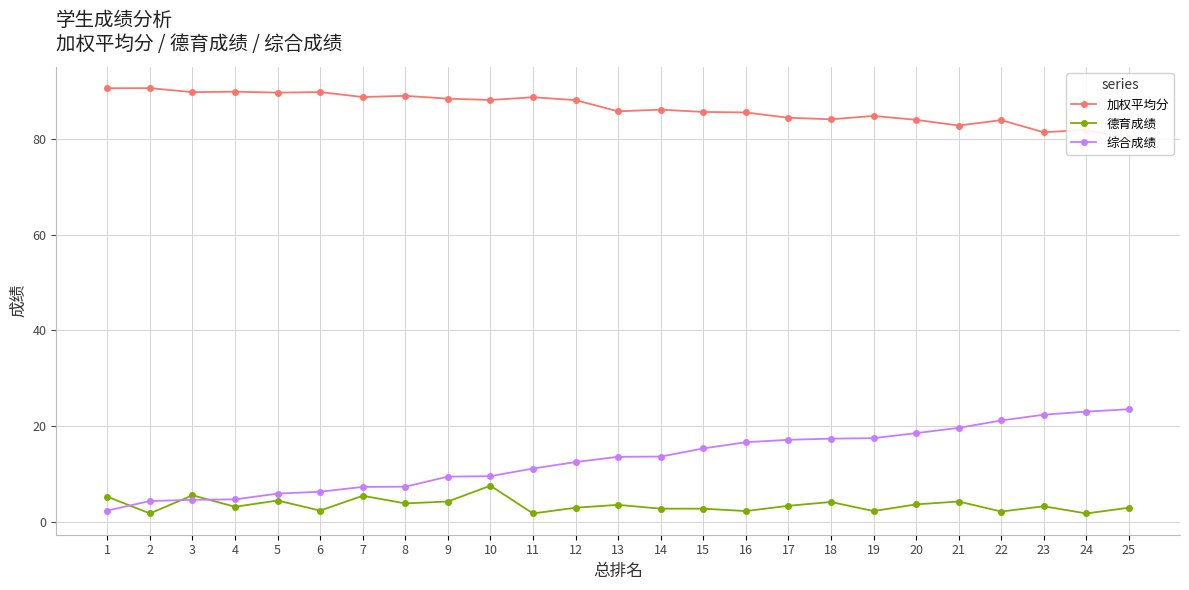

What is the maximum value for 综合成绩?

23.5